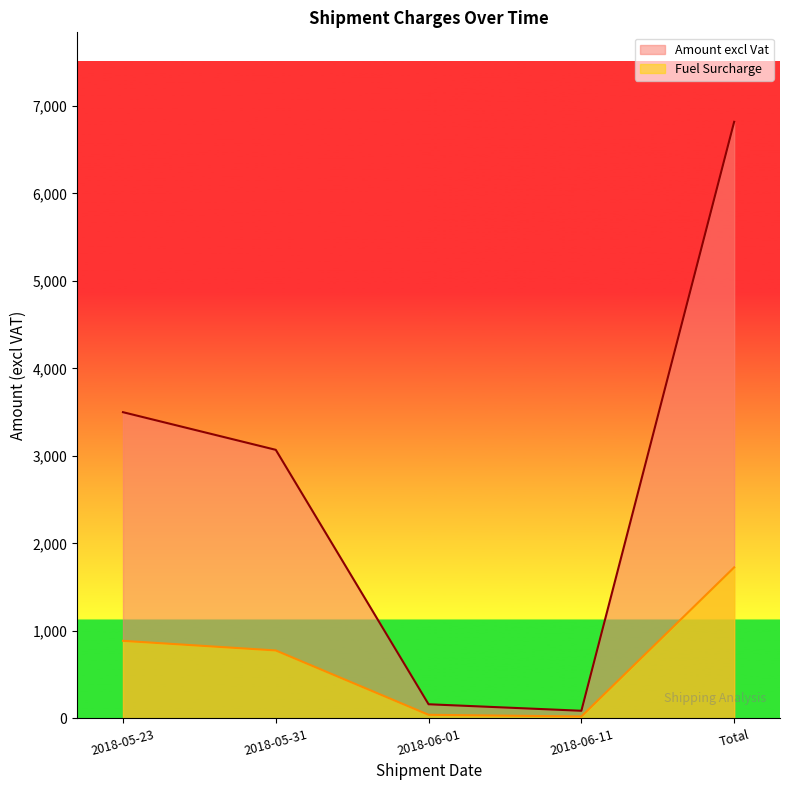

The value of Amount excl Vat at 2018-06-11 is 87.4. True or false?

True